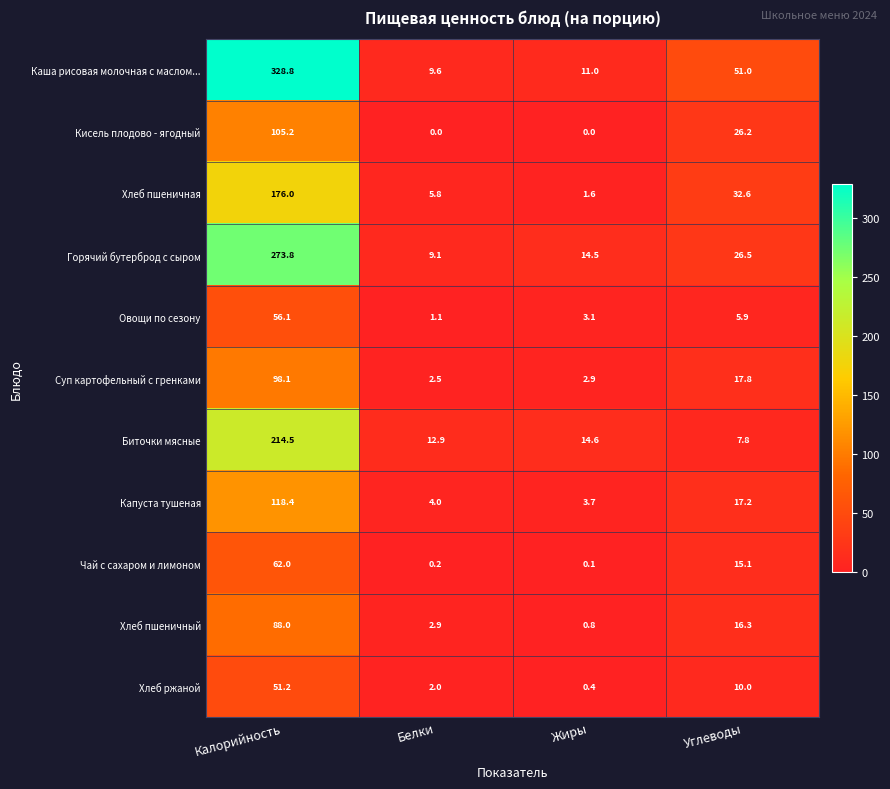

The Овощи по сезону series shows 1.6 at Углеводы. True or false?

False